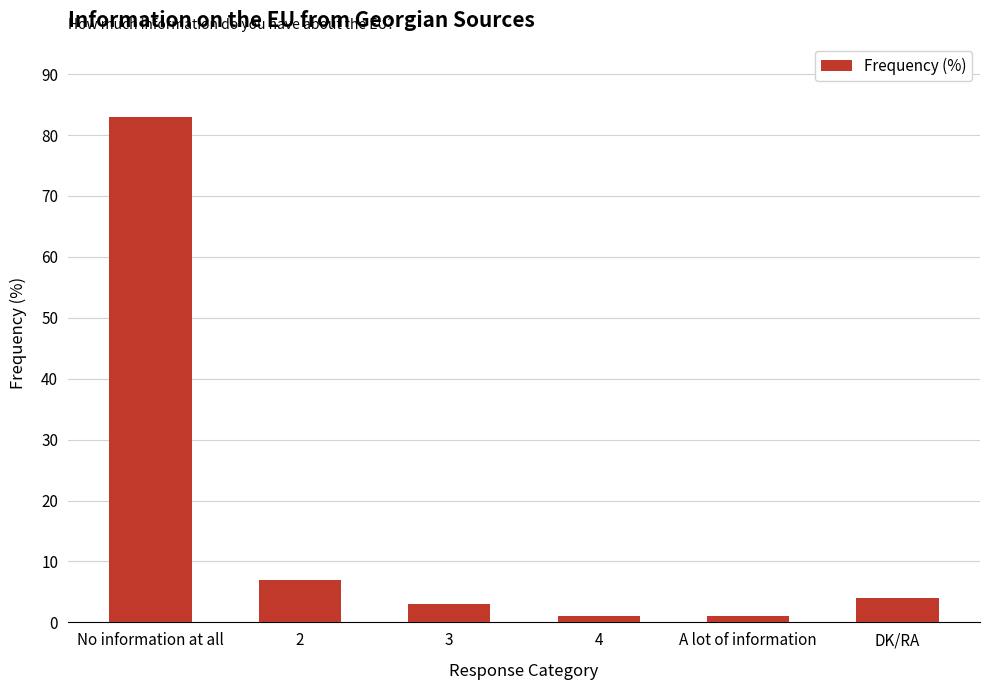

How many bars are there in total?

6